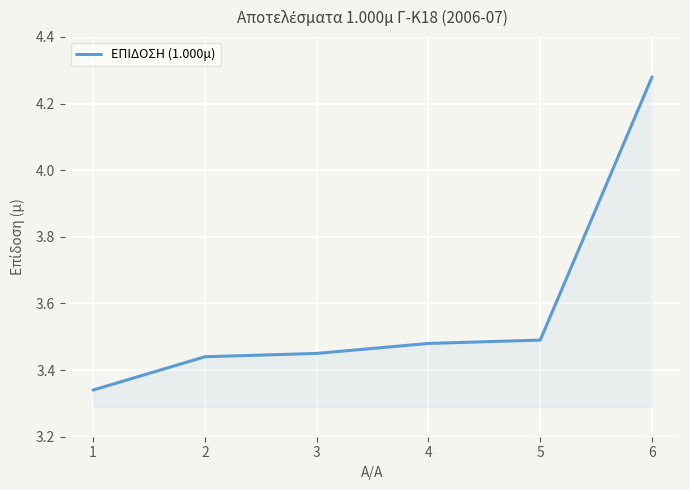

Which category has the highest value across all series?

6